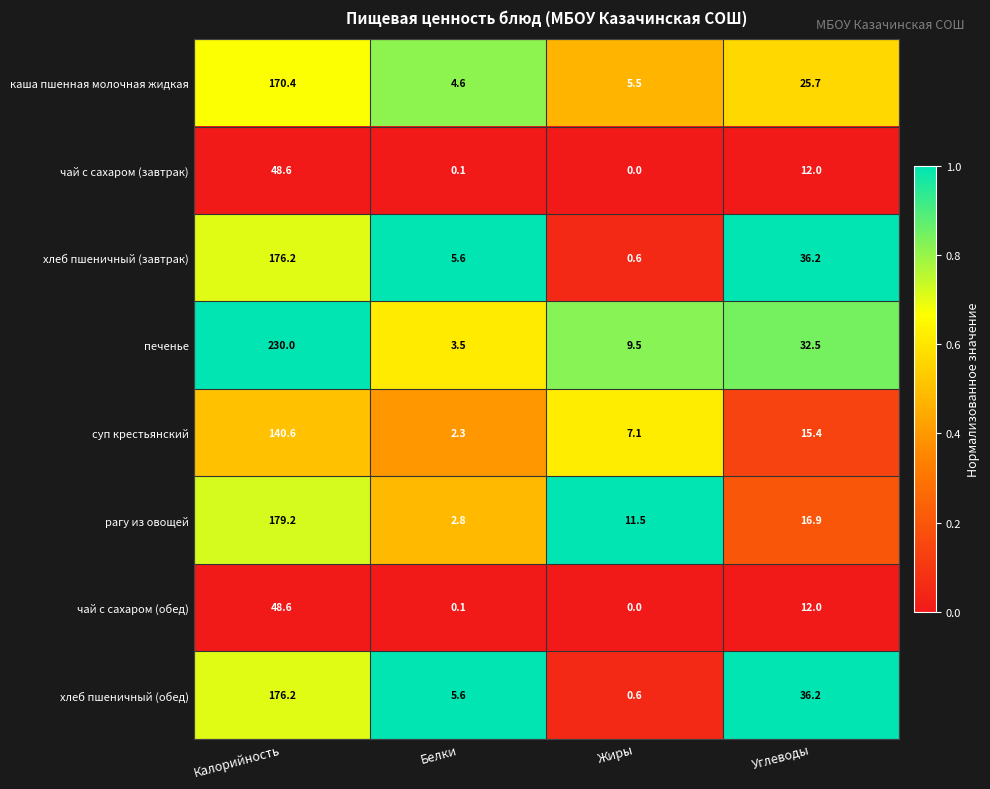

Rank the categories by печенье value from highest to lowest.

Калорийность, Углеводы, Жиры, Белки